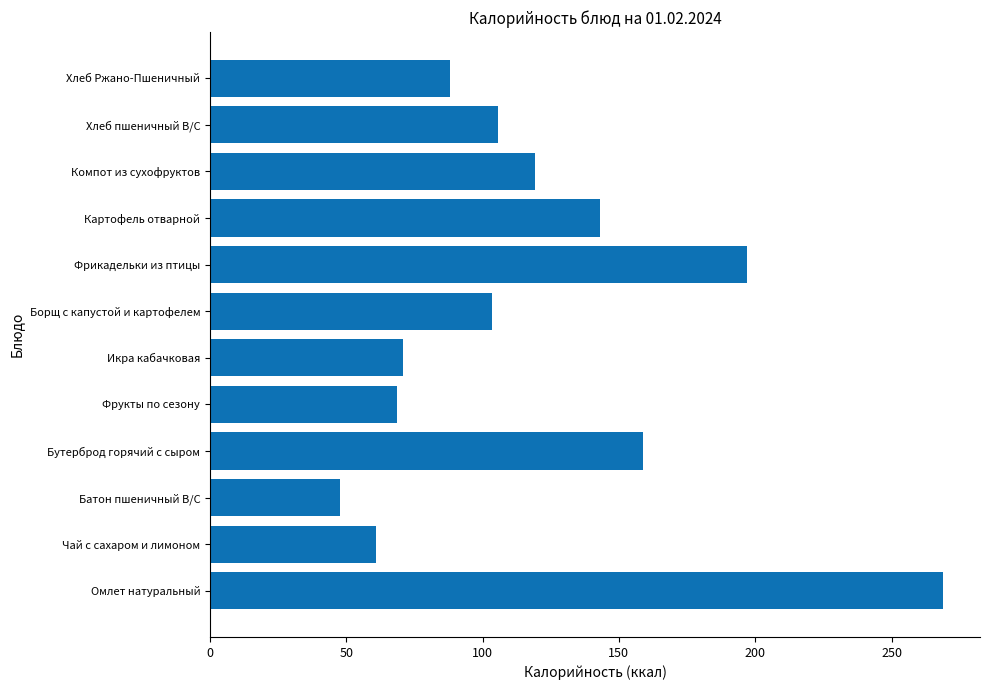

Reading bottom to top, list all the values displayed in this chart.

Омлет натуральный=269.0	Чай с сахаром и лимоном=61.0	Батон пшеничный В/С=47.6	Бутерброд горячий с сыром=158.8	Фрукты по сезону=68.6	Икра кабачковая=71.0	Борщ с капустой и картофелем=103.4	Фрикадельки из птицы=197.0	Картофель отварной=143.1	Компот из сухофруктов=119.2	Хлеб пшеничный В/С=105.5	Хлеб Ржано-Пшеничный=88.0